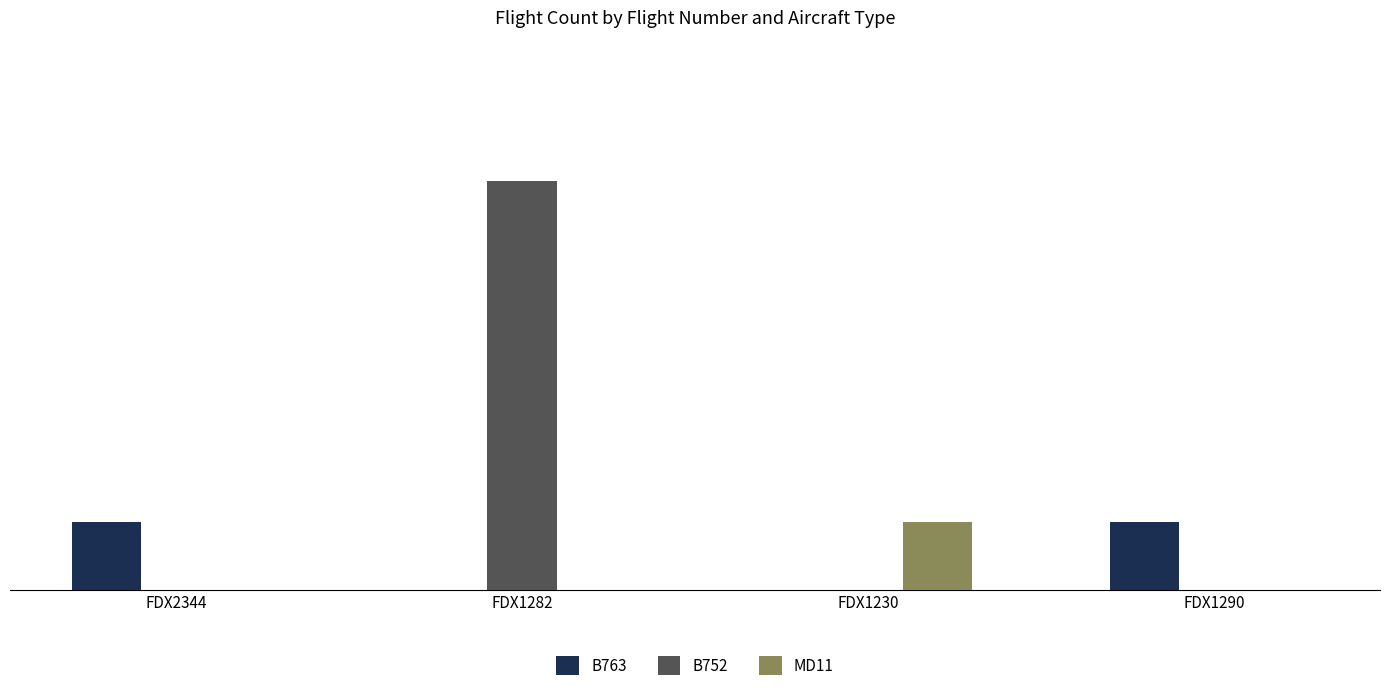

Reading left to right, extract all data points from this chart.

B763: 1	0	0	1
B752: 0	6	0	0
MD11: 0	0	1	0